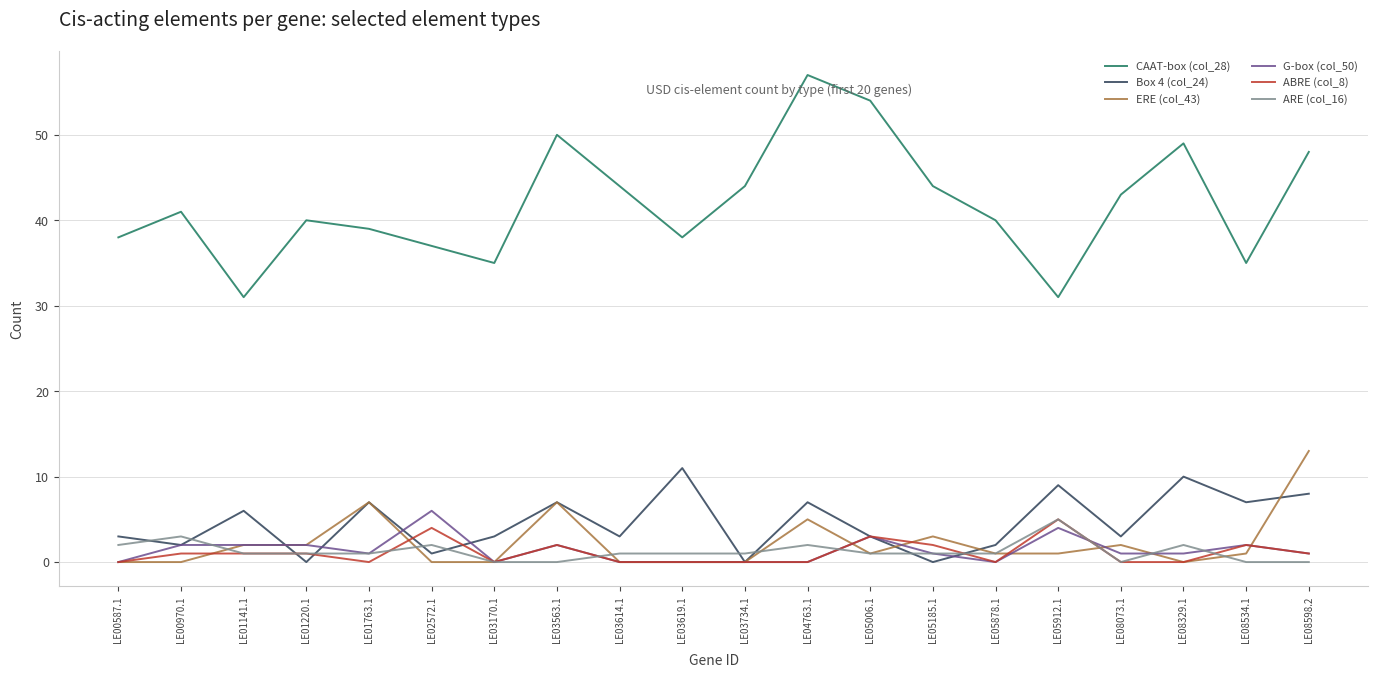

At which label does ERE (col_43) reach its peak?

LE08598.2